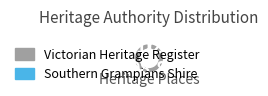

Which category accounts for the majority?

Southern Grampians Shire